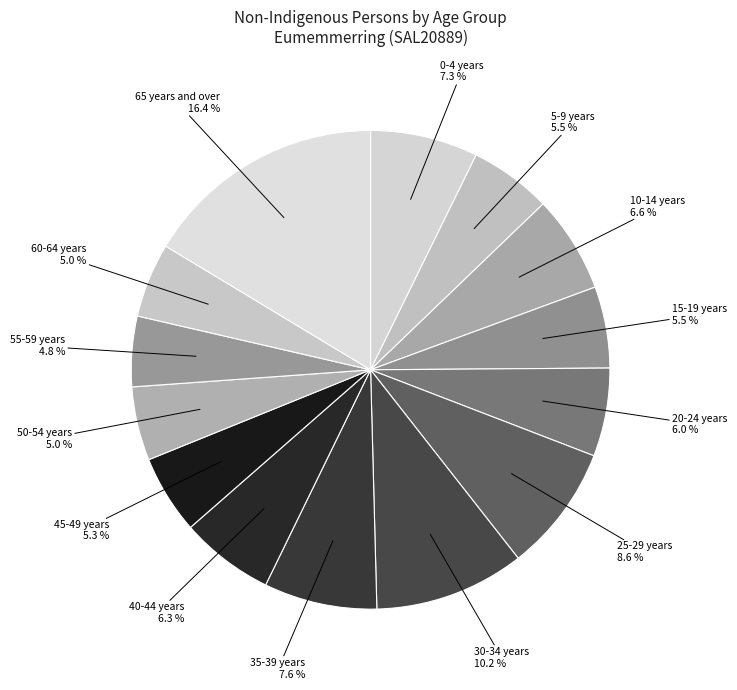

How many segments does this pie chart have?

14